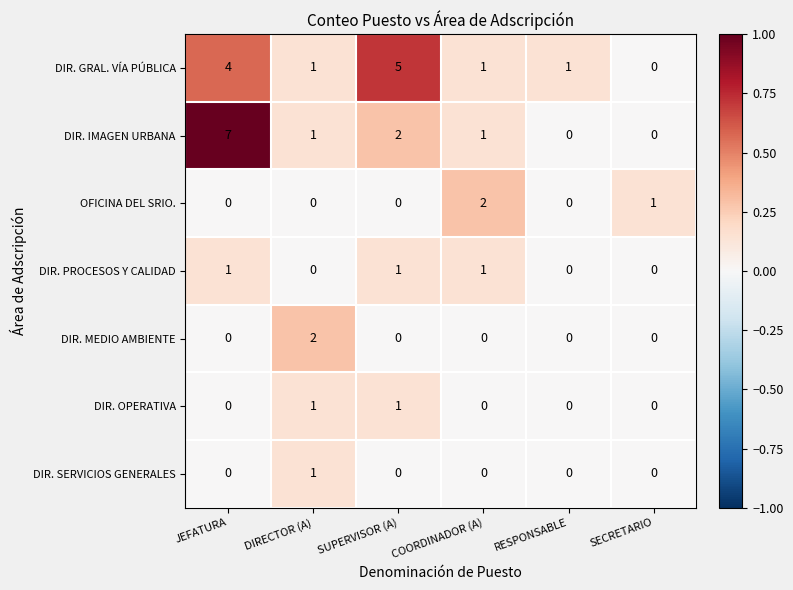

What is the spread (max minus min) of values at SECRETARIO?

1